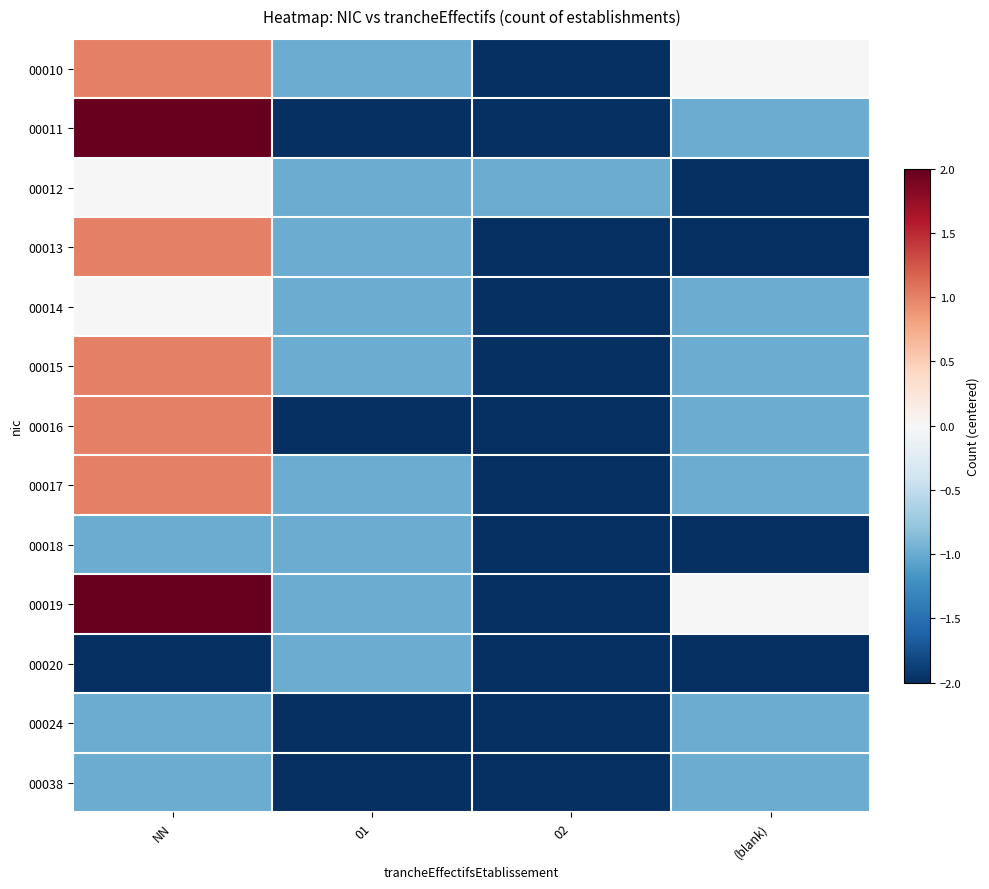

Which series has the largest range (max minus min)?

00011